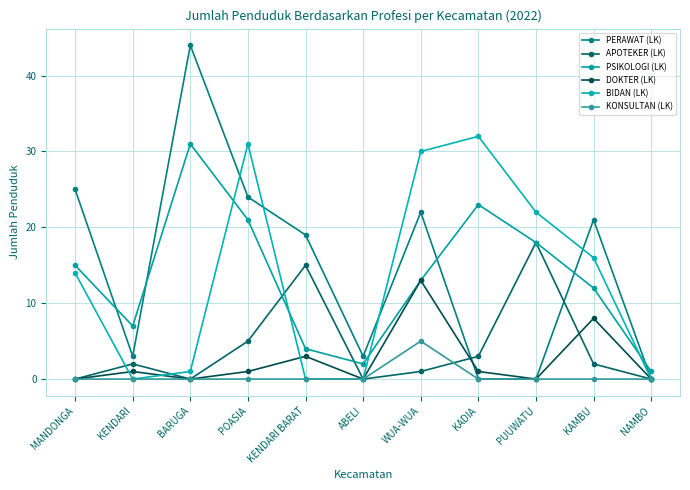

What position from the right is NAMBO?

1